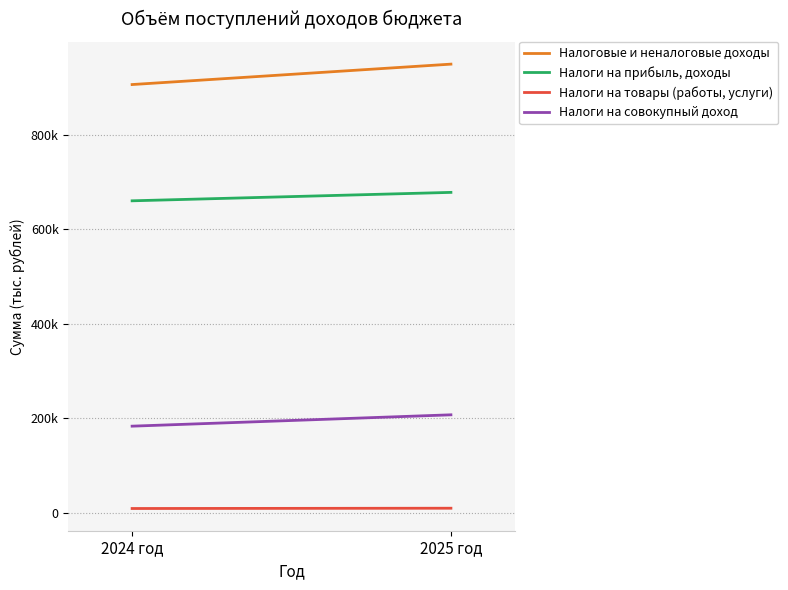

How many distinct data groups are displayed?

4